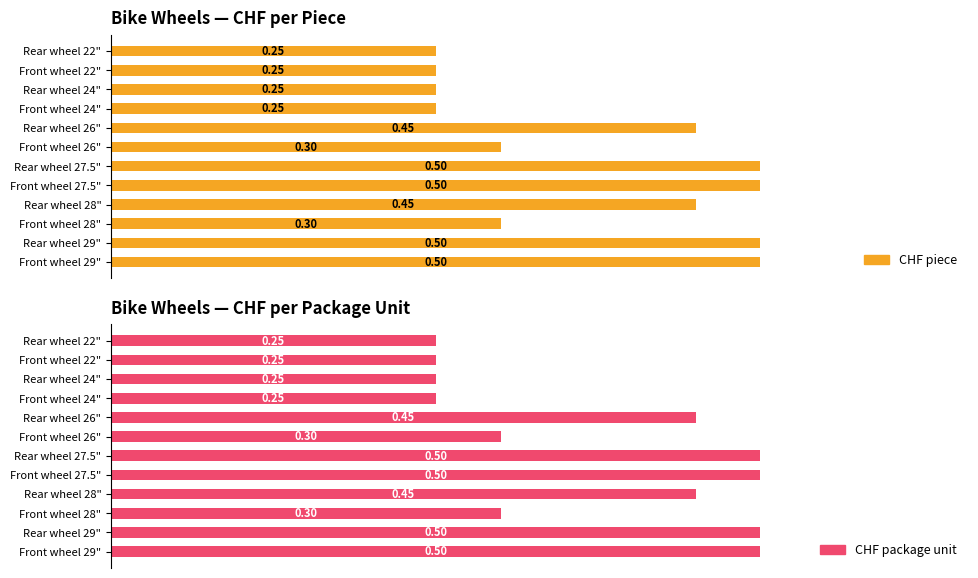

The value of CHF package unit at Rear wheel 24" is 0.2. True or false?

True